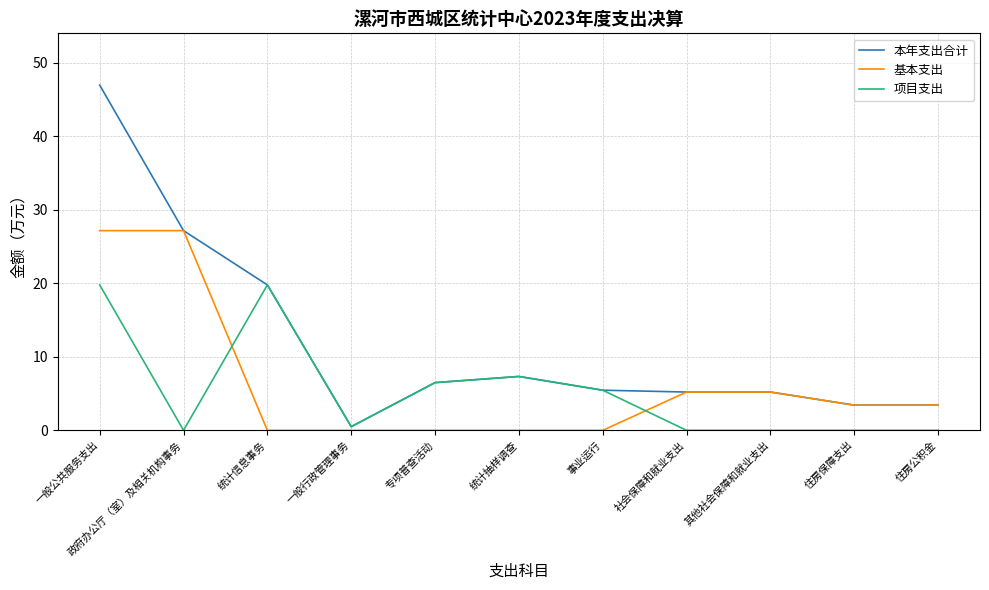

Which series changed the most between 一般公共服务支出 and 专项普查活动?

本年支出合计